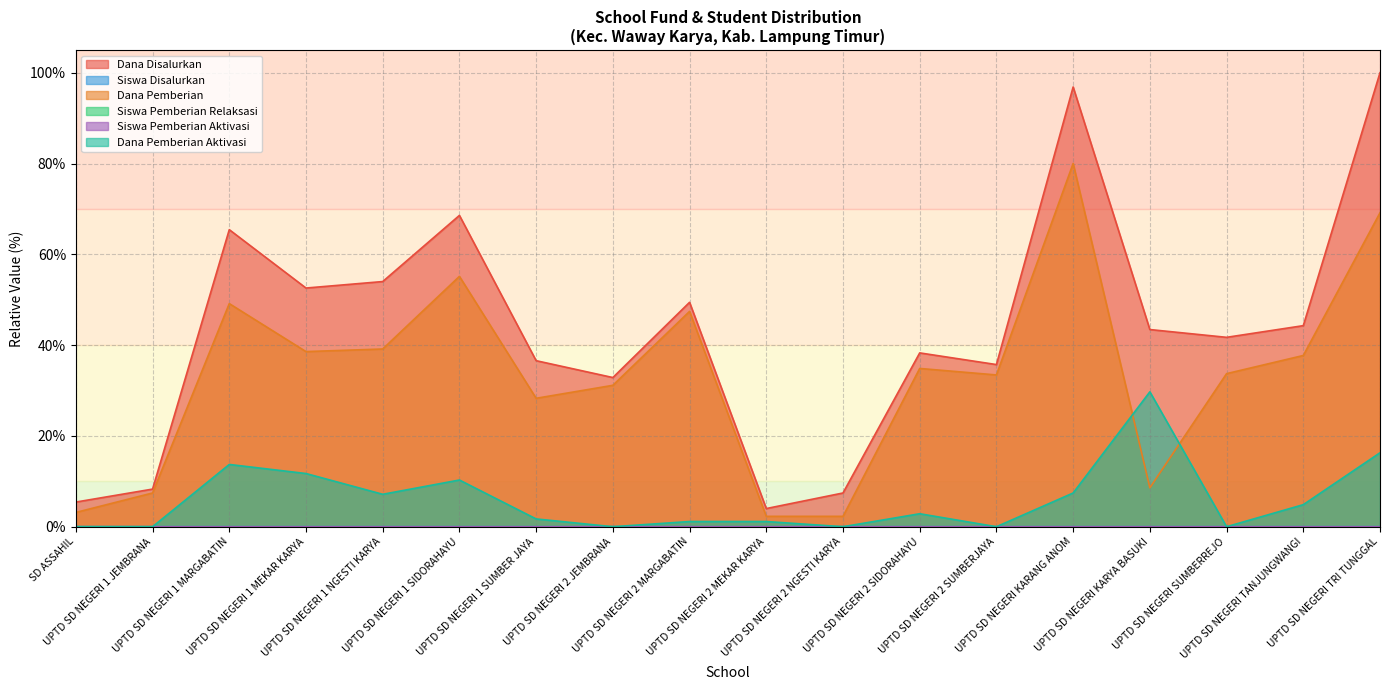

At which category does Siswa Disalurkan reach its first local peak?

UPTD SD NEGERI 1 MARGABATIN